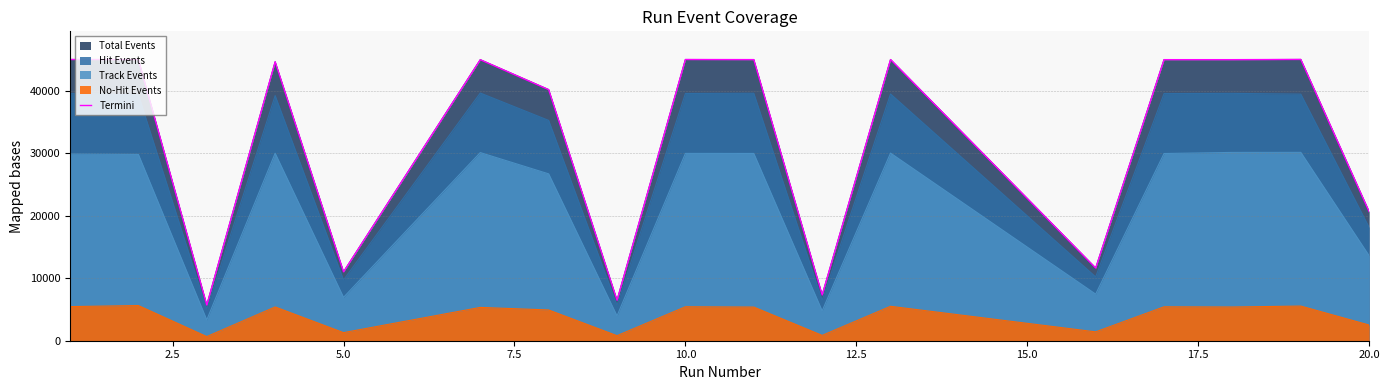

What is the smallest value displayed?

5713